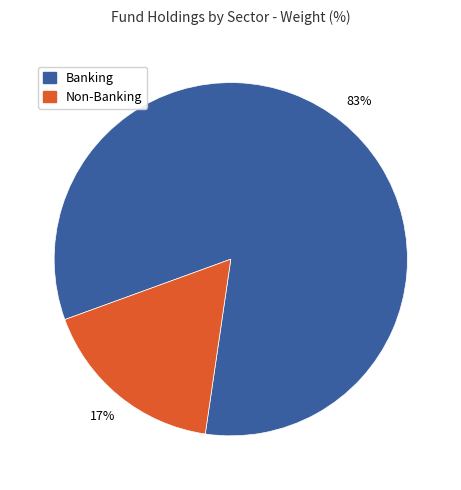

Is there a majority slice in this chart?

Yes